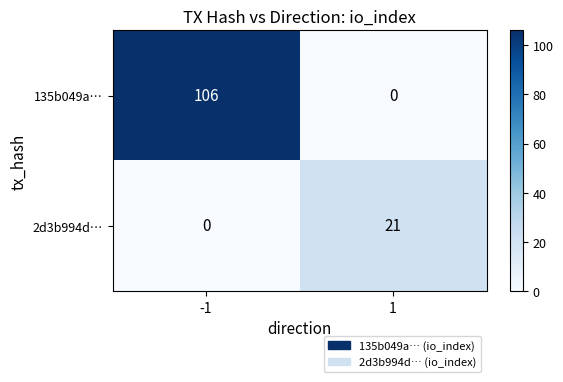

List the series in order of their overall mean, highest first.

135b049a…, 2d3b994d…